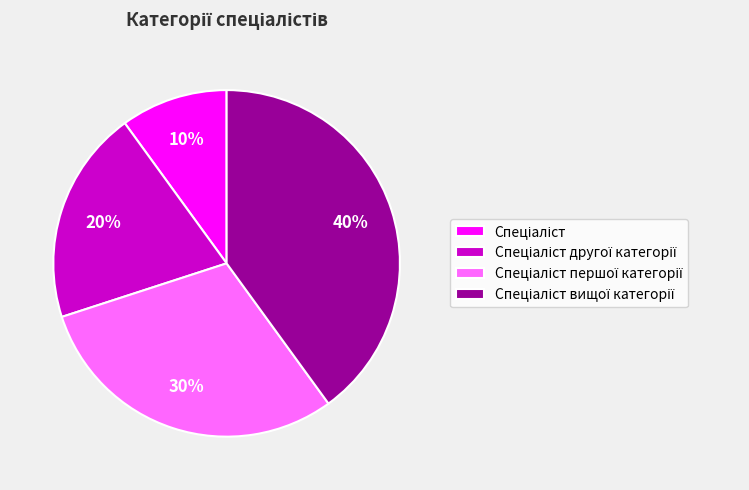

To the nearest percent, what is the average slice percentage?

25%